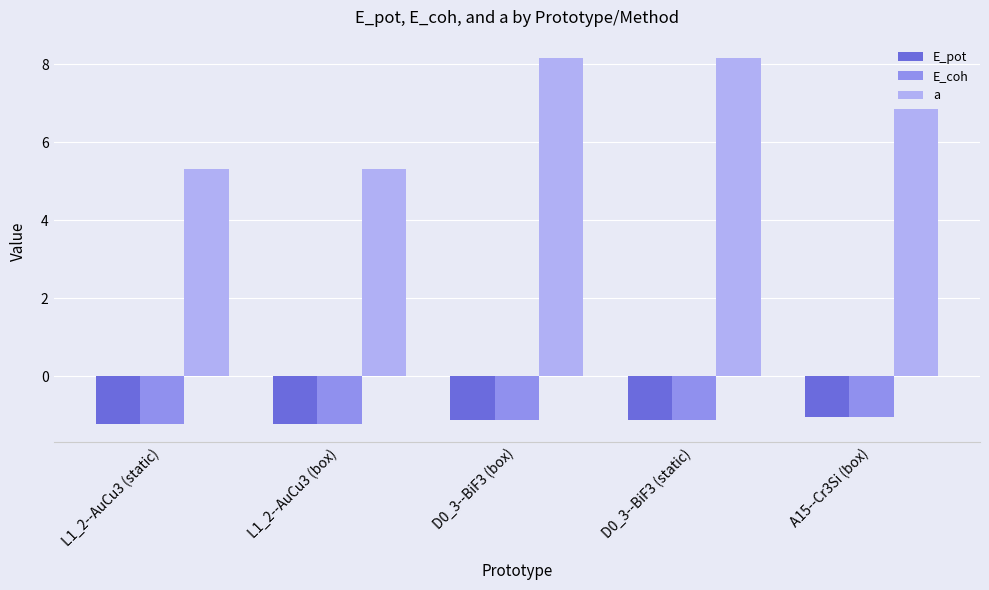

Which series has the largest total across all categories?

a